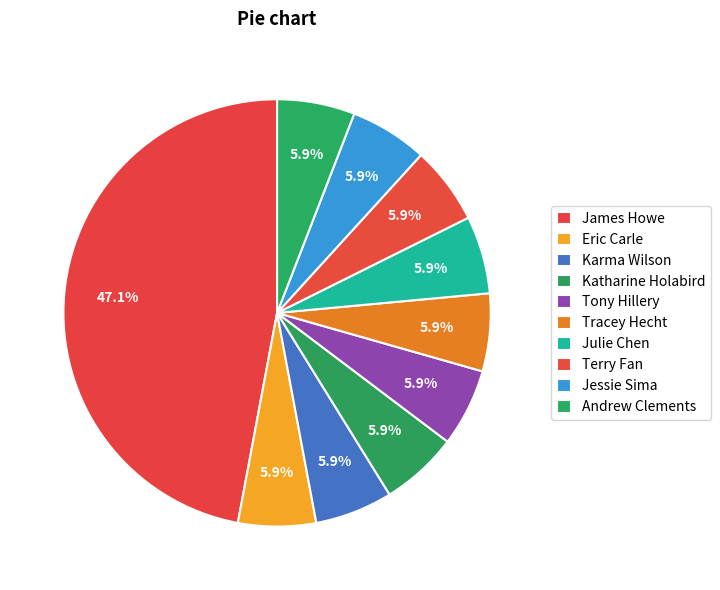

Does Jessie Sima account for over 50% of the chart?

No